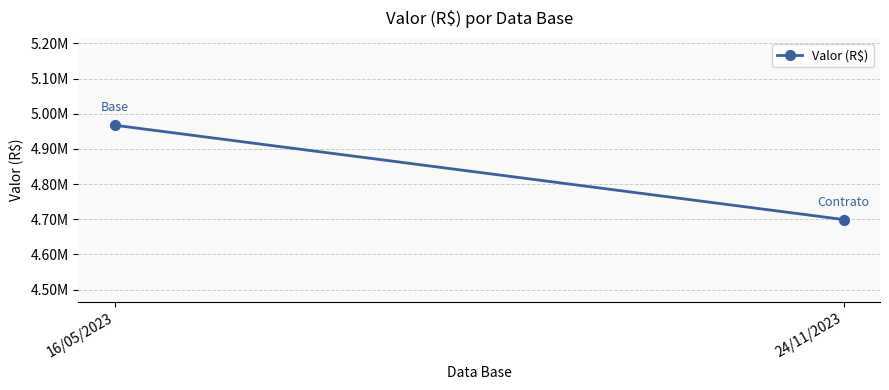

At which category does the chart reach its minimum across all series?

24/11/2023